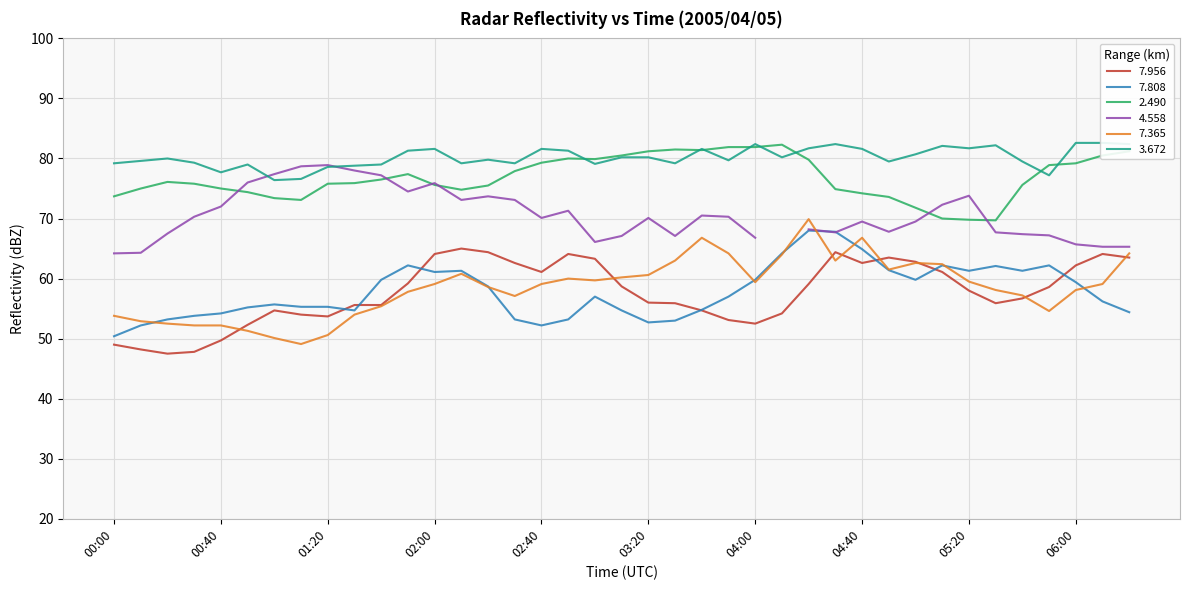

Where do   3.672 and   2.490 first cross each other?

02:50 and 03:00